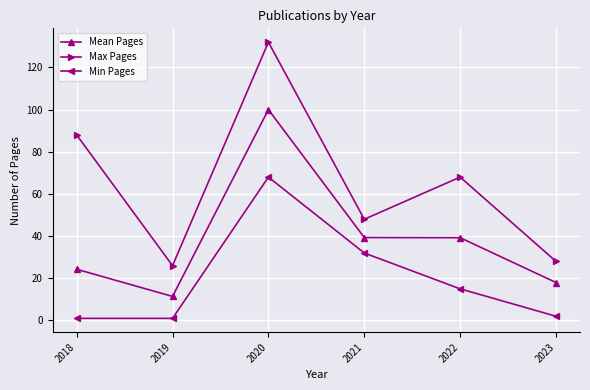

Which series has the largest total across all categories?

Max Pages